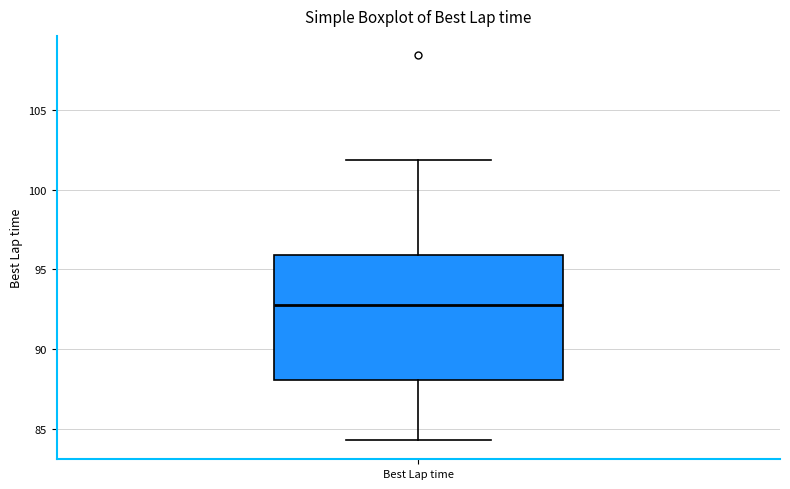

Transcribe this box plot: give where the median line is, the range the box spans, and where the two whiskers end, as read against the y-axis. The values are not printed on the chart, so give them approximately, as read against the axis.

median 93.0, box 88.0 to 96.0, whiskers 84.5 to 102.0